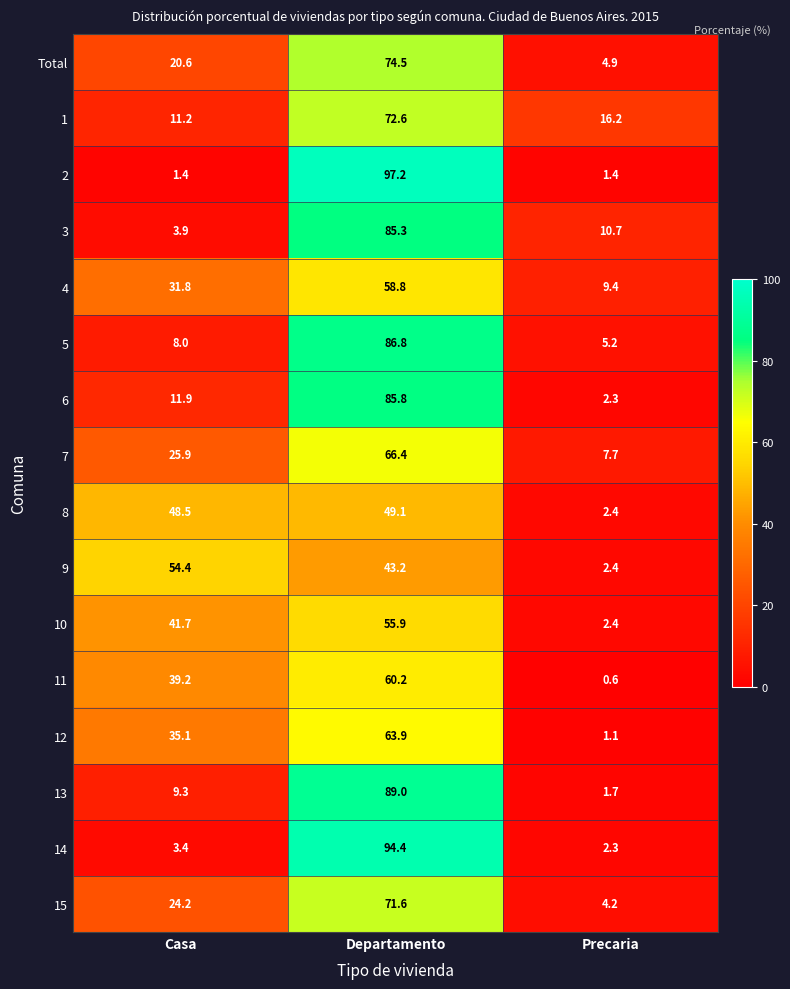

What is the difference between the highest and lowest values at Casa?

53.0